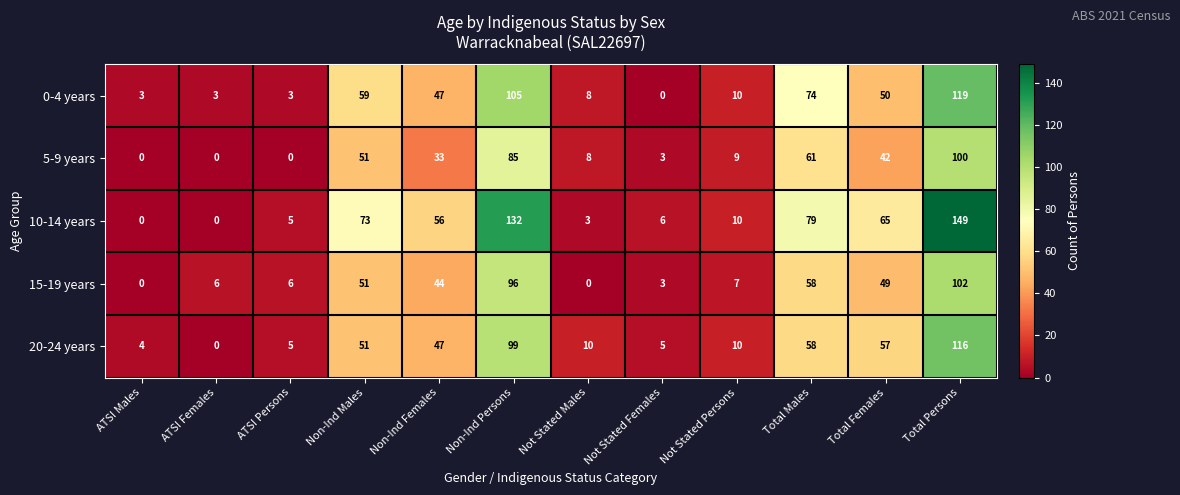

How many positive values does the 0-4 years series have?

11